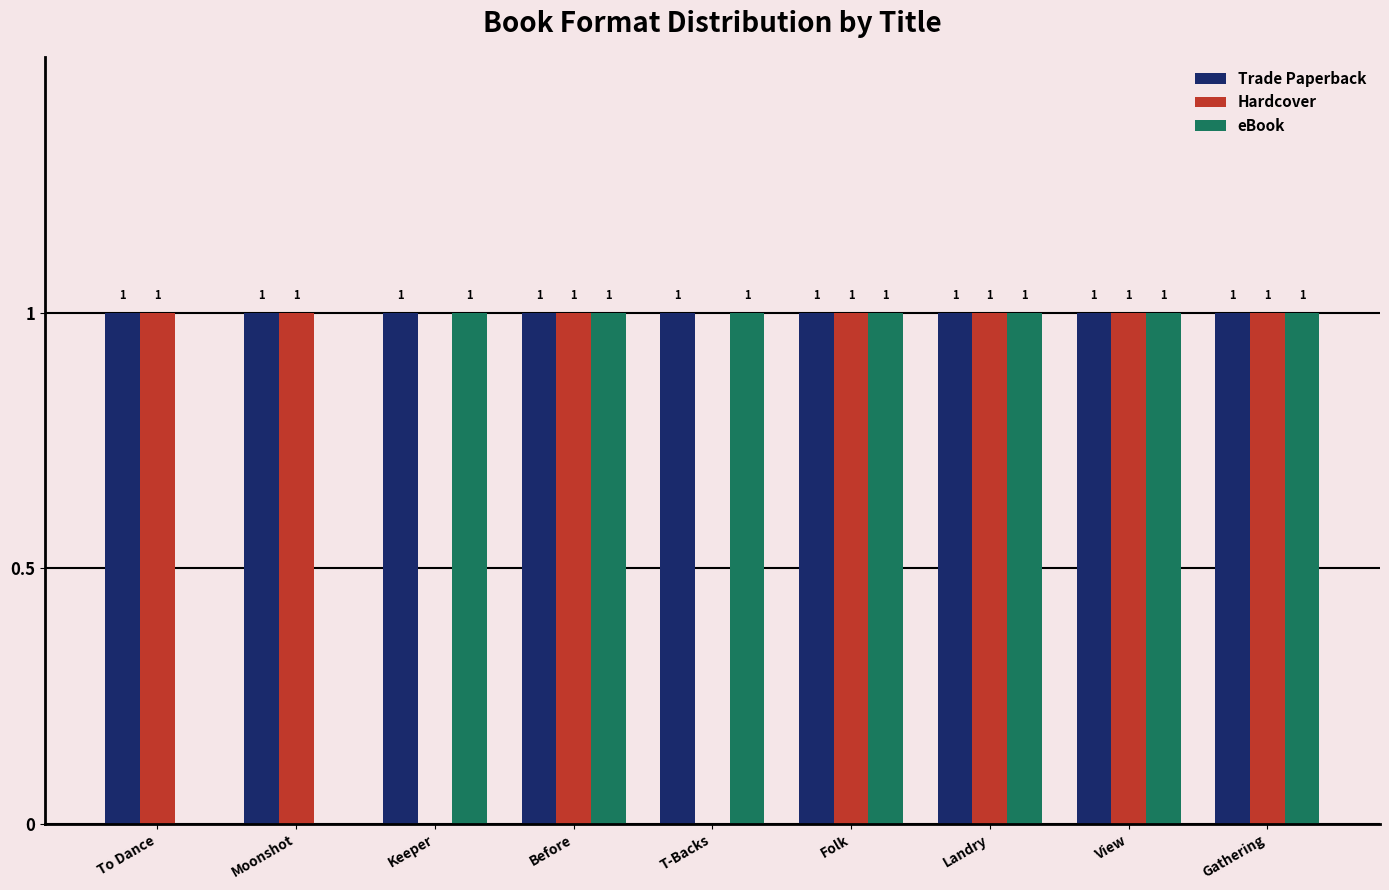

Is it true that Trade Paperback equals 1 at Folk?

True